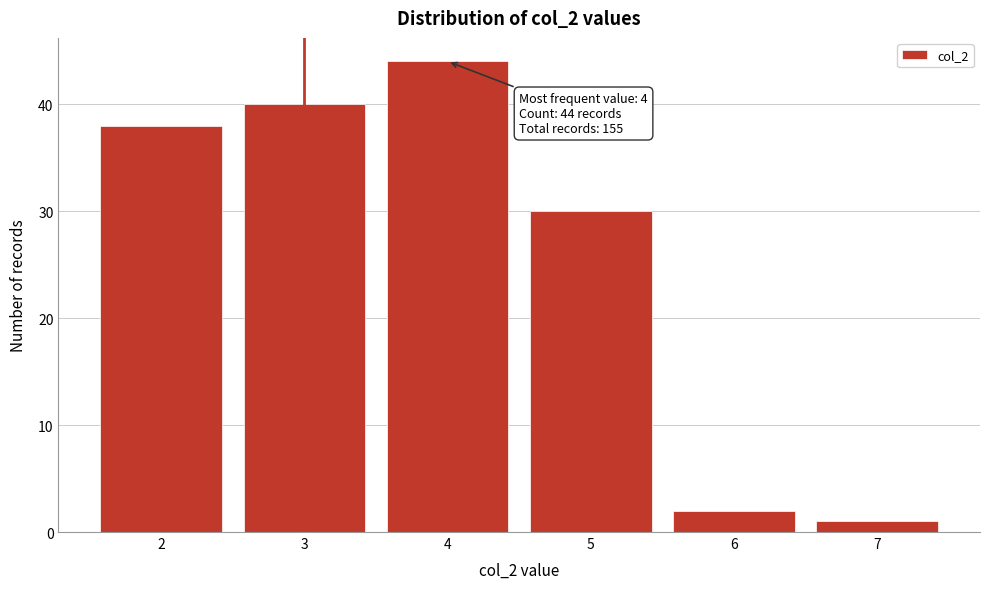

Reading left to right, list all the values displayed in this chart.

2=38	3=40	4=44	5=30	6=2	7=1